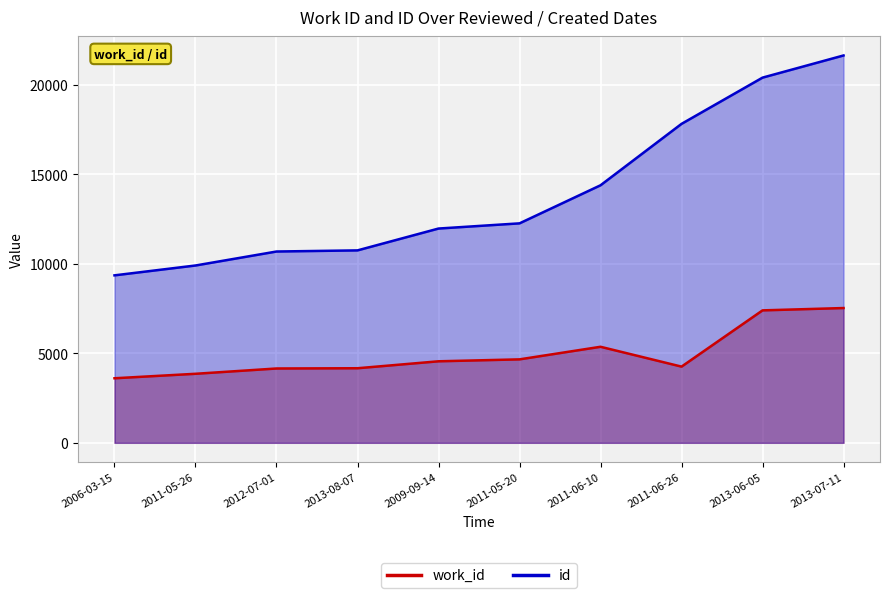

How many distinct data groups are displayed?

2